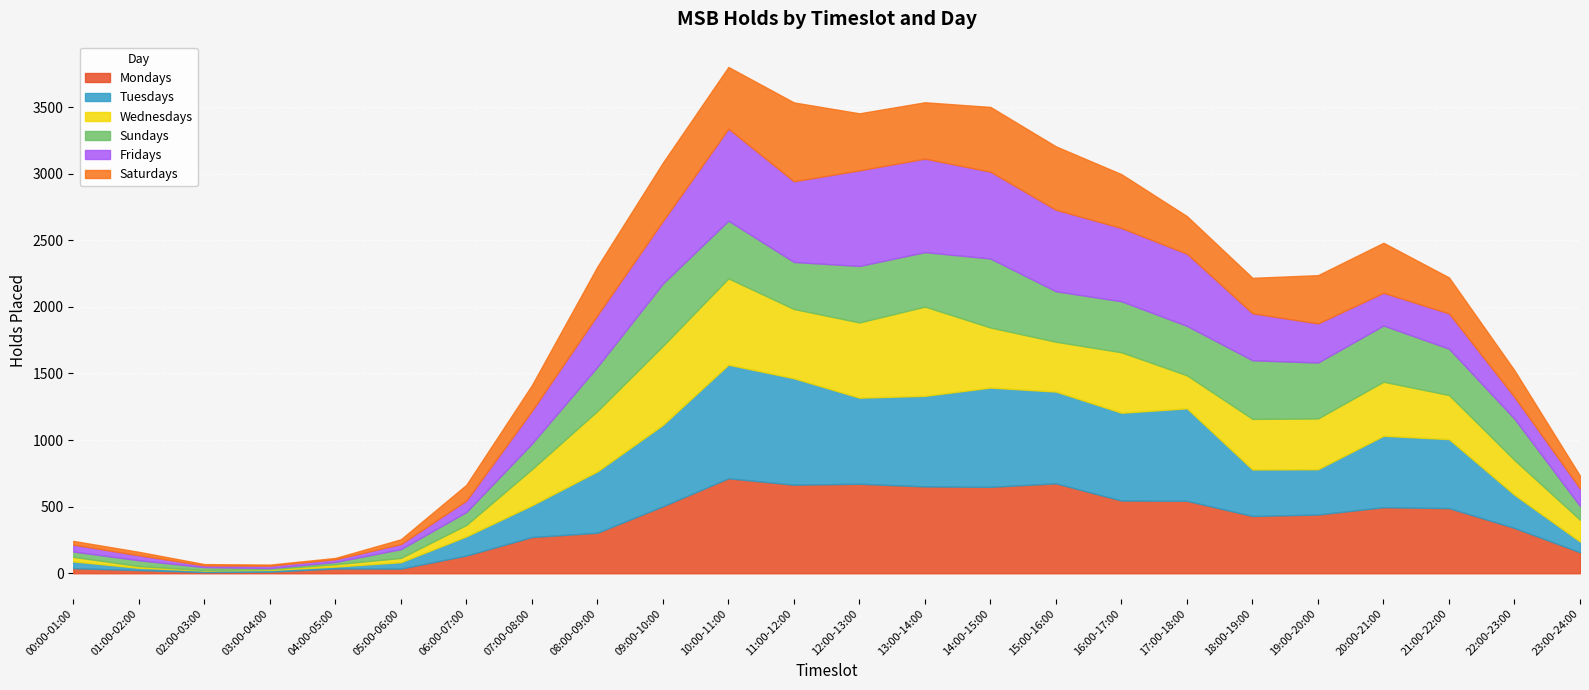

Which series ends up on top after the final intersection of Wednesdays and Fridays?

Wednesdays